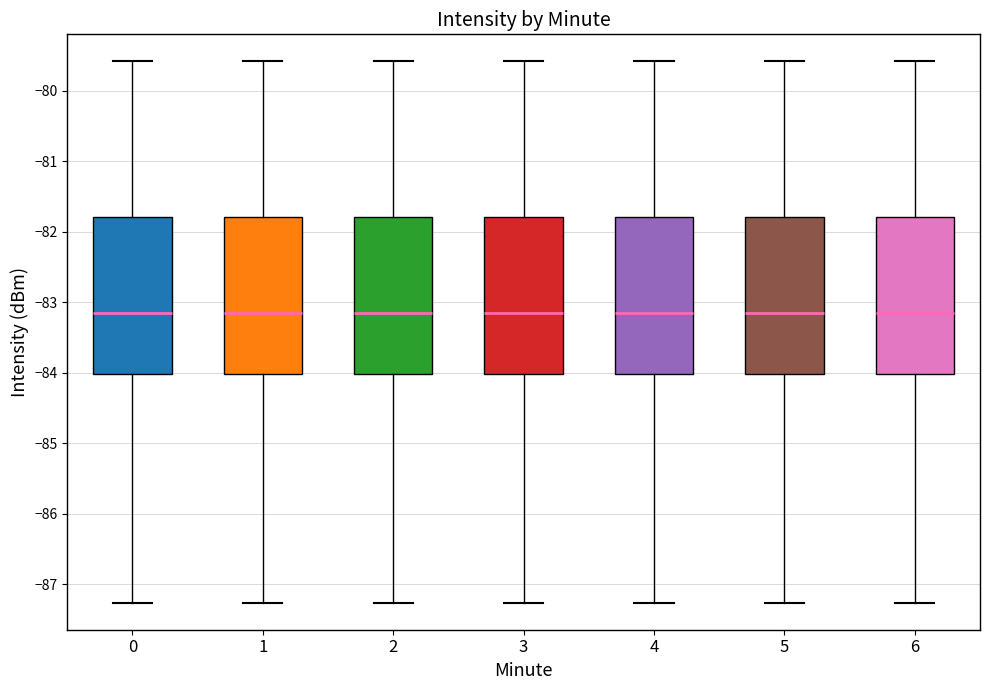

Where does the upper whisker of the box at x = 6 end on the y-axis? The values are not printed on the chart, so give them approximately, as read against the axis.

-79.6